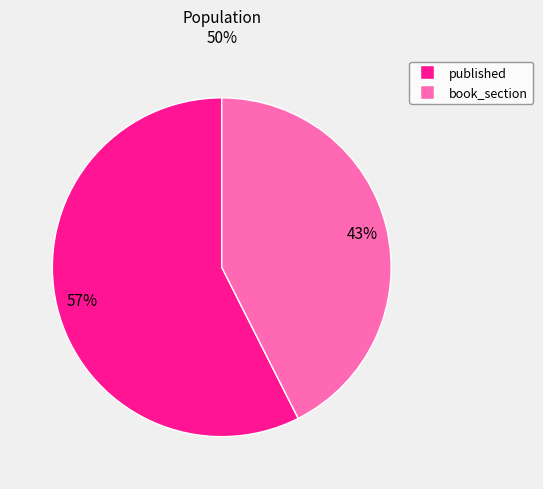

To the nearest percent, what is the average slice percentage?

50%